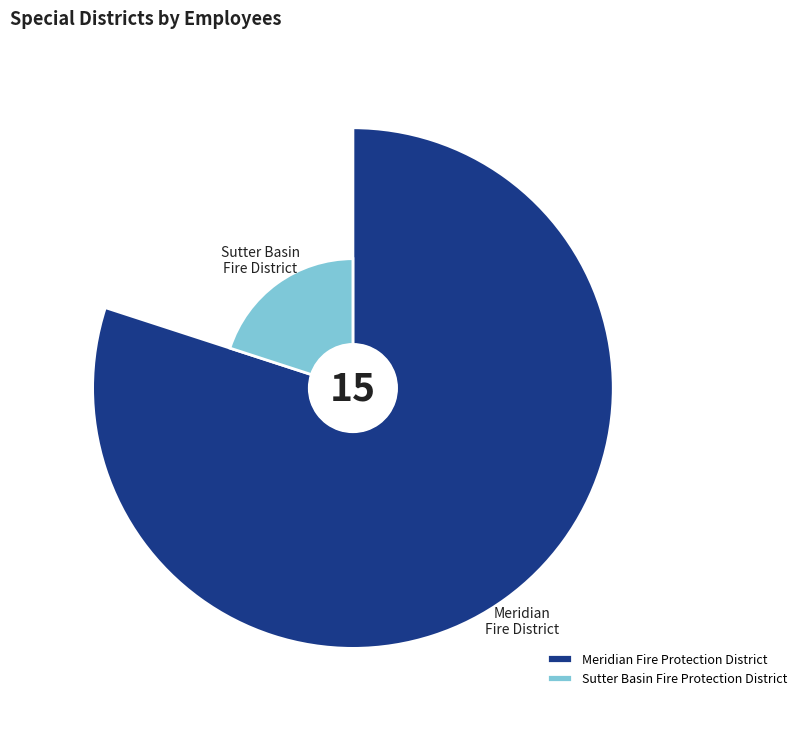

How many segments does this pie chart have?

2